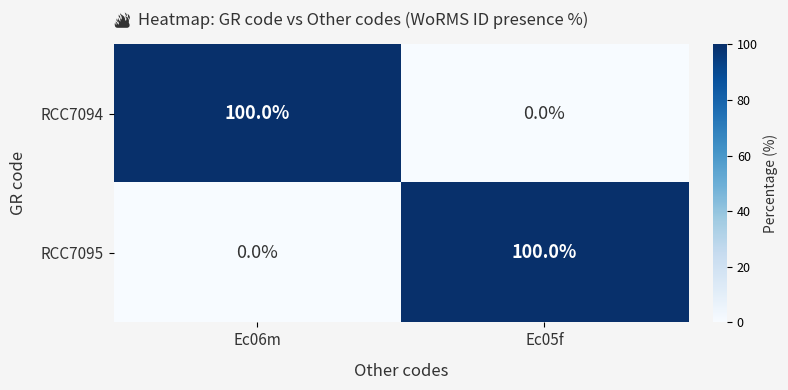

What is the total value across all series at Ec05f?

100